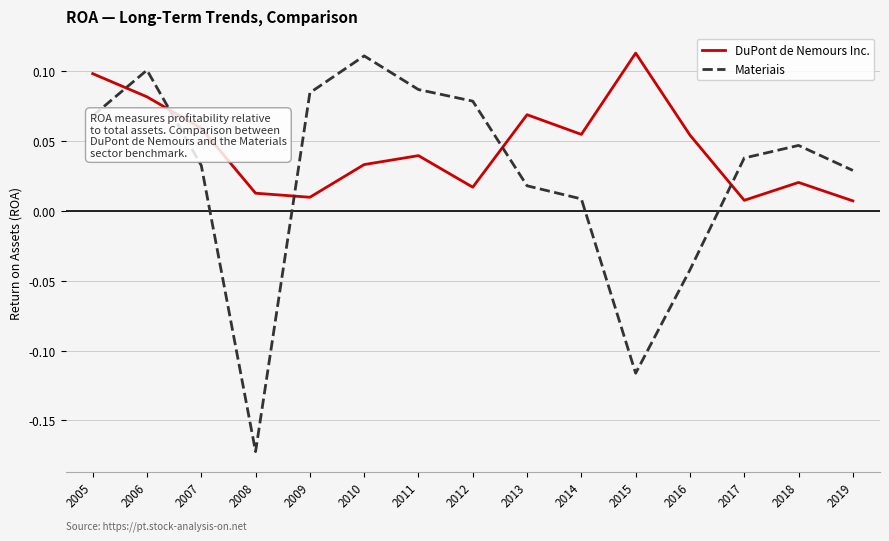

Is the value of DuPont de Nemours Inc. at 2019 greater than the value of Materiais at 2018?

No